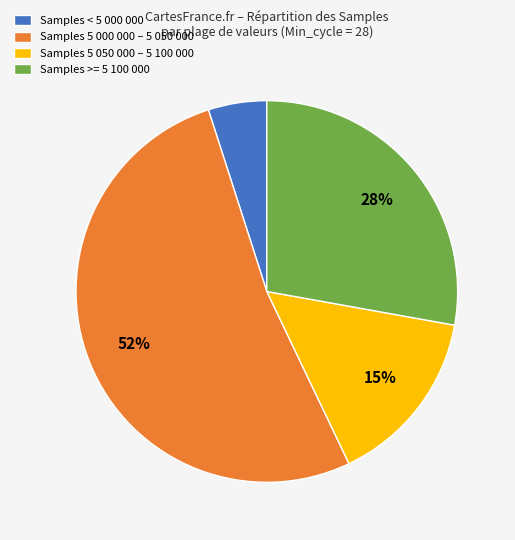

True or false: Samples 5 000 000 – 5 050 000 accounts for 38% of the total.

False